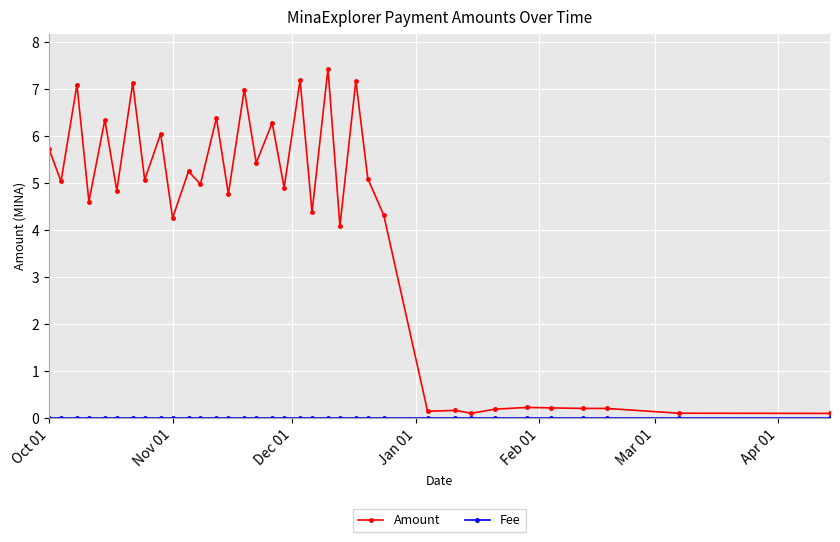

Which series has the largest total across all categories?

Amount